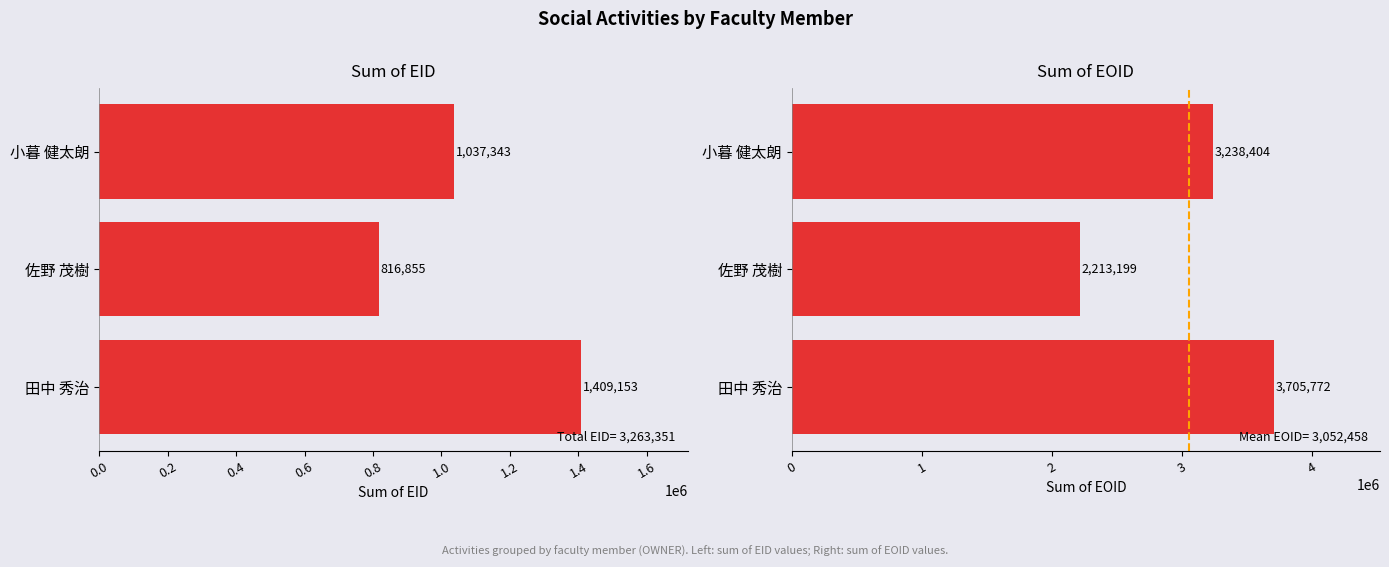

How many bars are there in total?

6